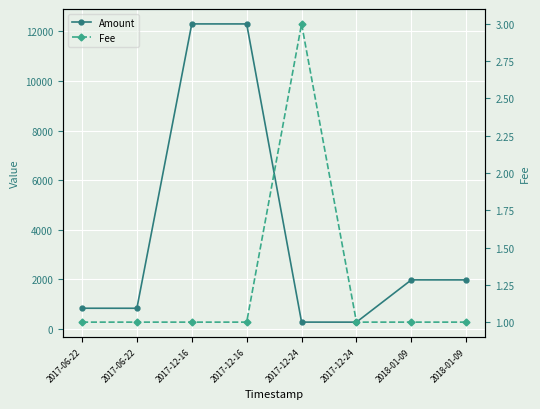

At which category is the sum across all series the highest?

2017-12-16